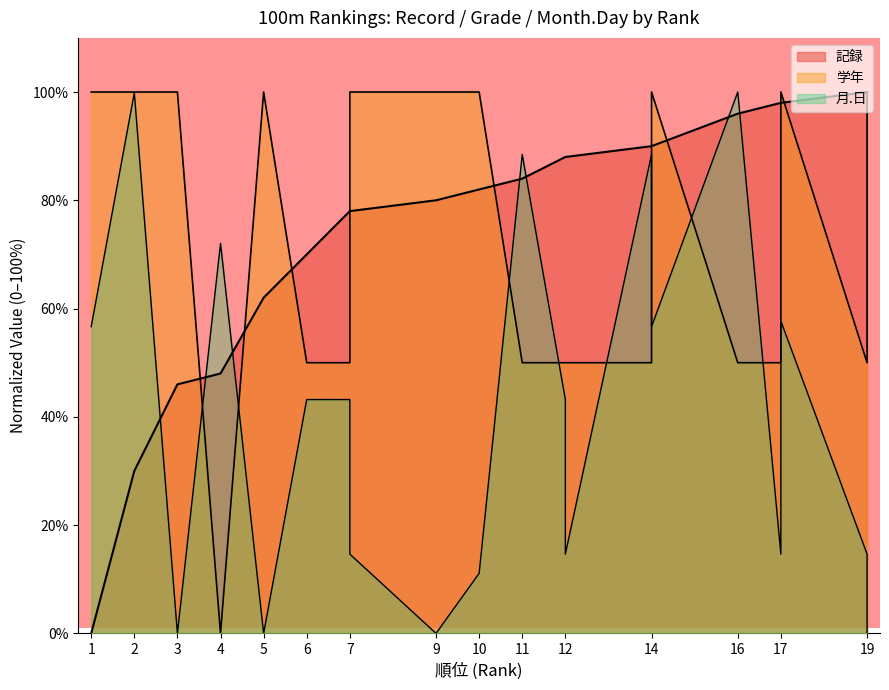

List the series in order of their peak value, lowest first.

記録, 学年, 月.日